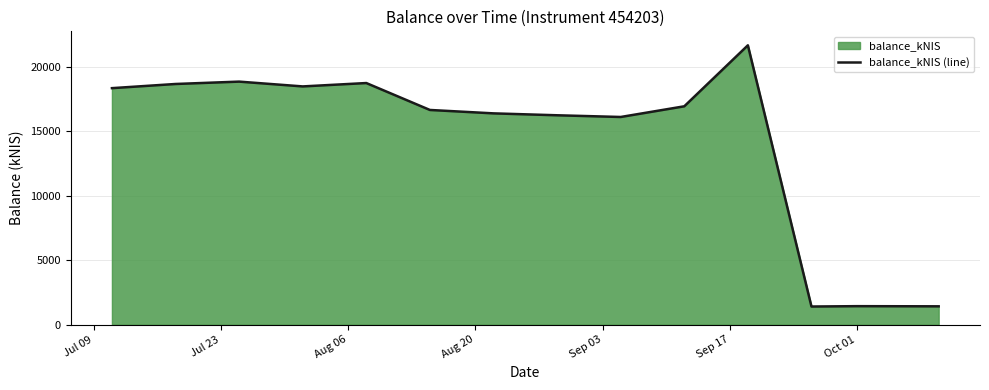

Count the number of data series in this chart.

1